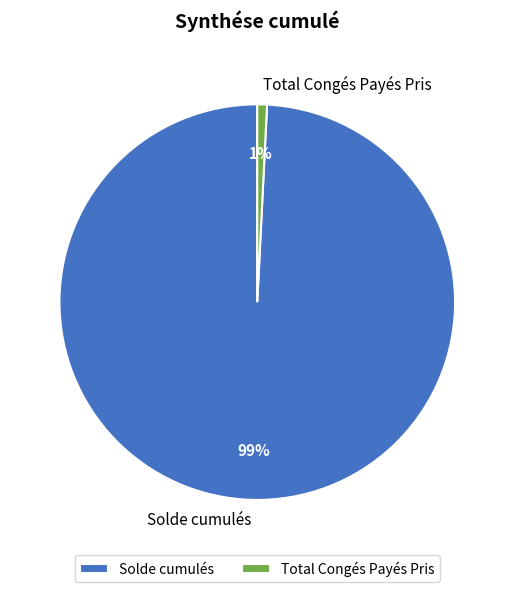

Rank the categories by value from lowest to highest.

Total Congés Payés Pris, Solde cumulés